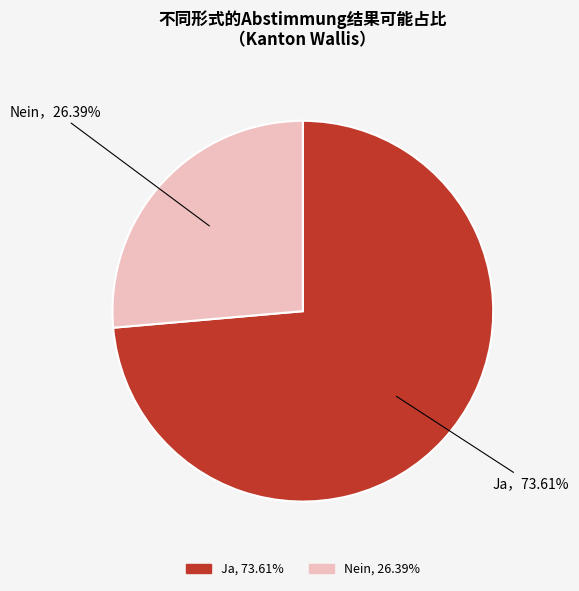

Rank the categories by value from lowest to highest.

Nein, Ja